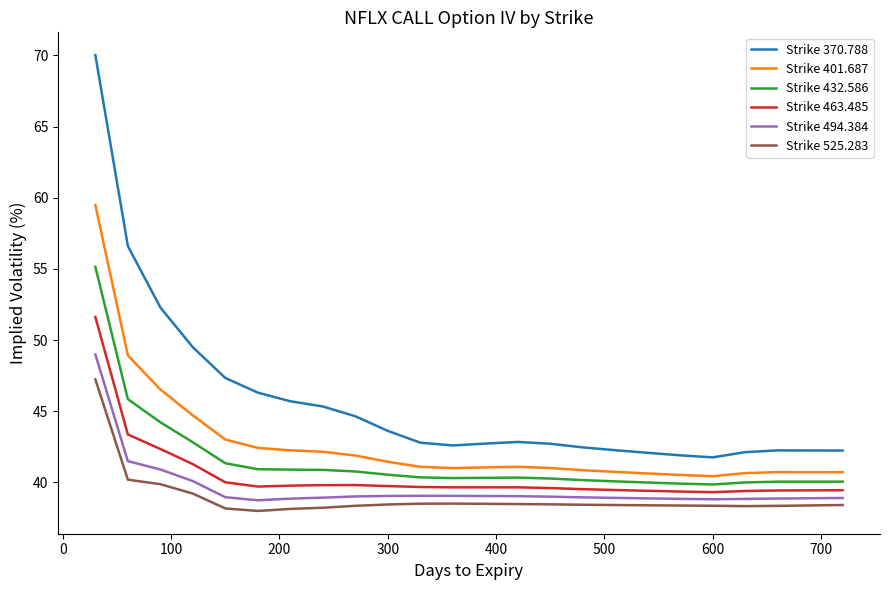

True or false: Strike 494.384 and Strike 401.687 cross at least once.

False